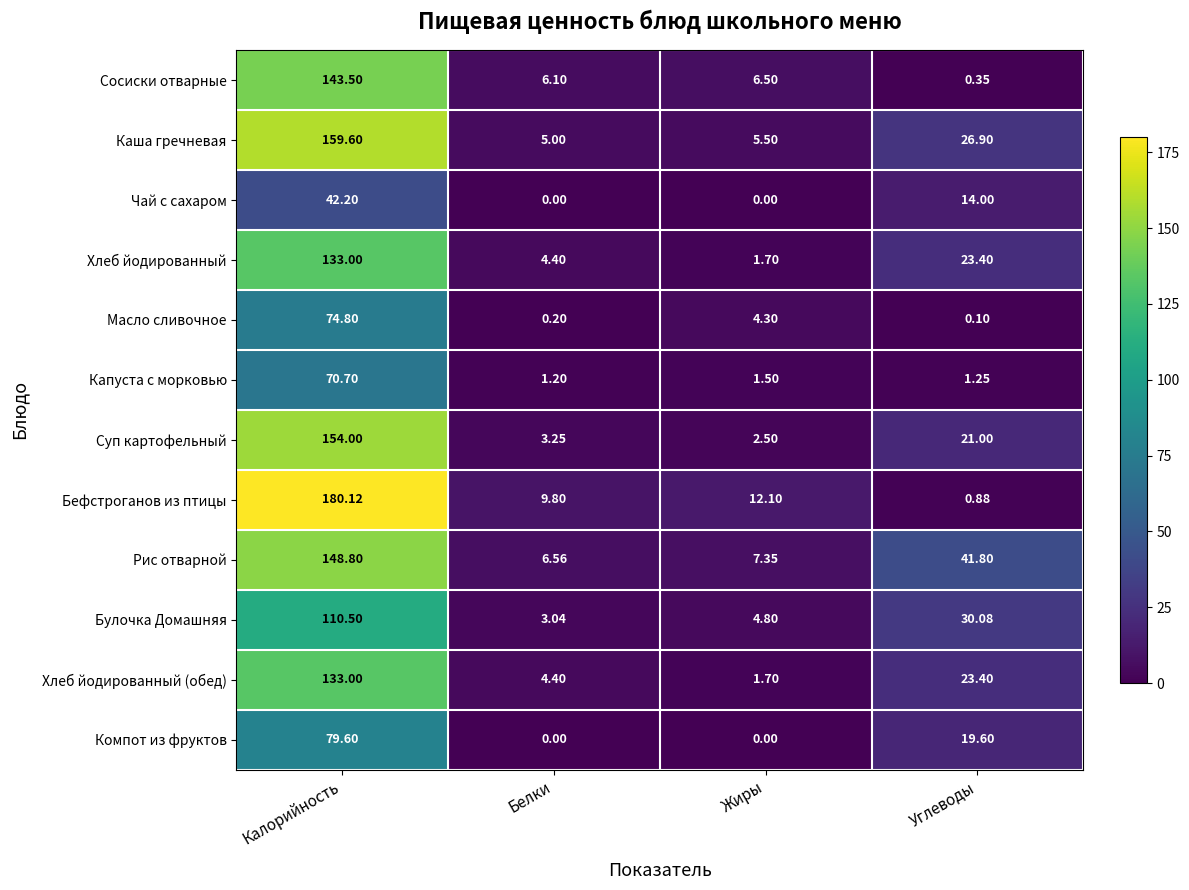

Which series has the widest spread of values?

Бефстроганов из птицы